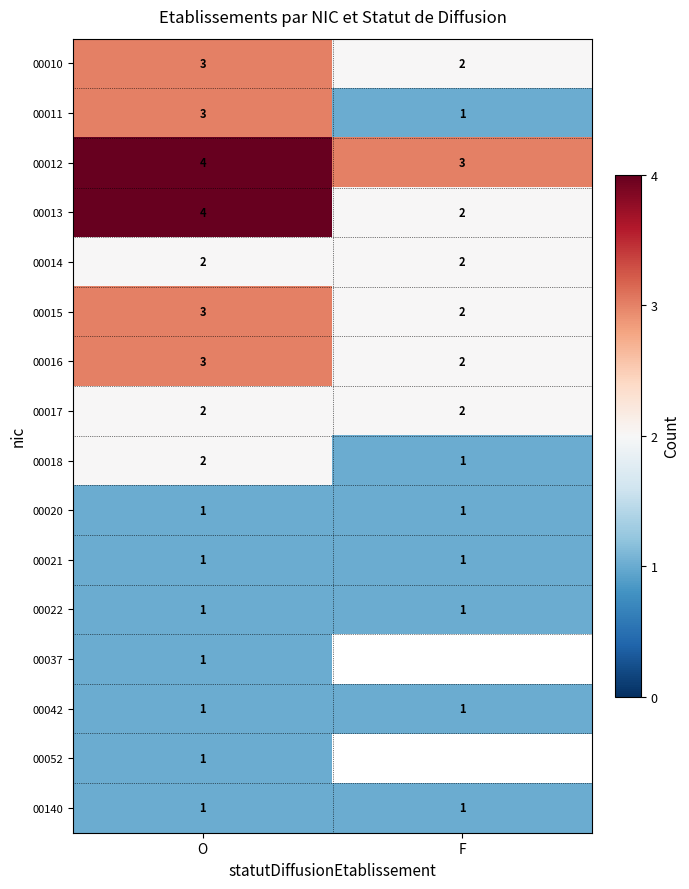

What is the maximum value shown in the chart?

4.0